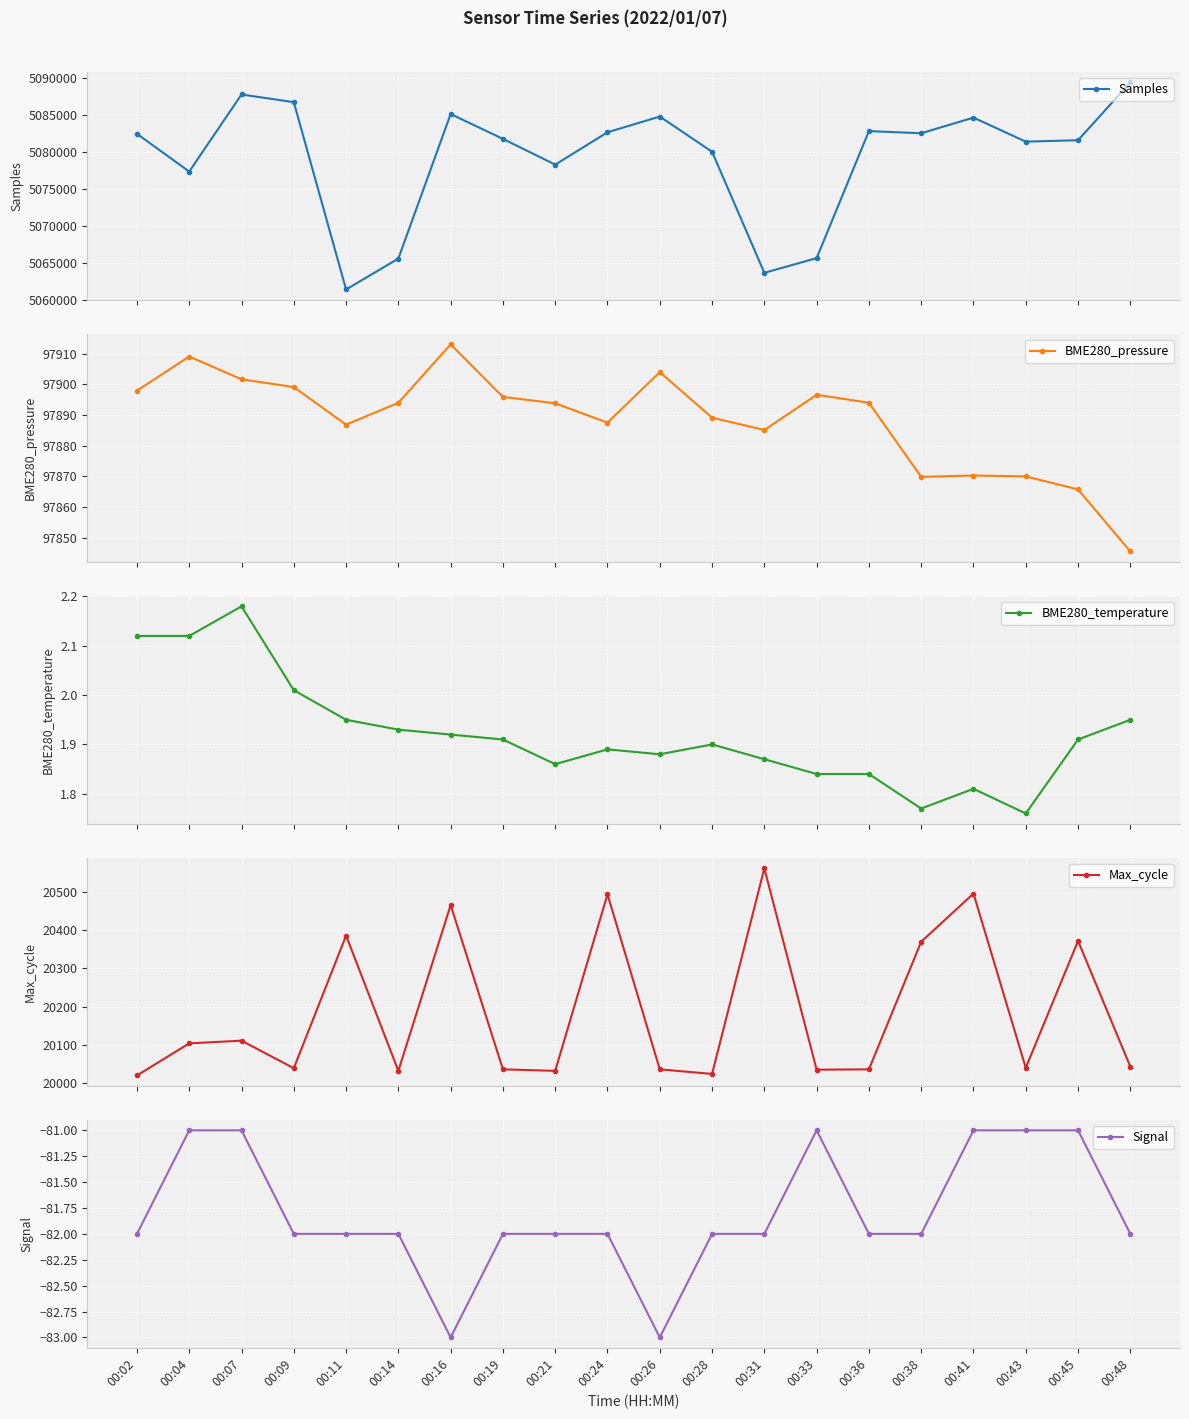

Which category has the lowest value in the BME280_temperature series?

00:43